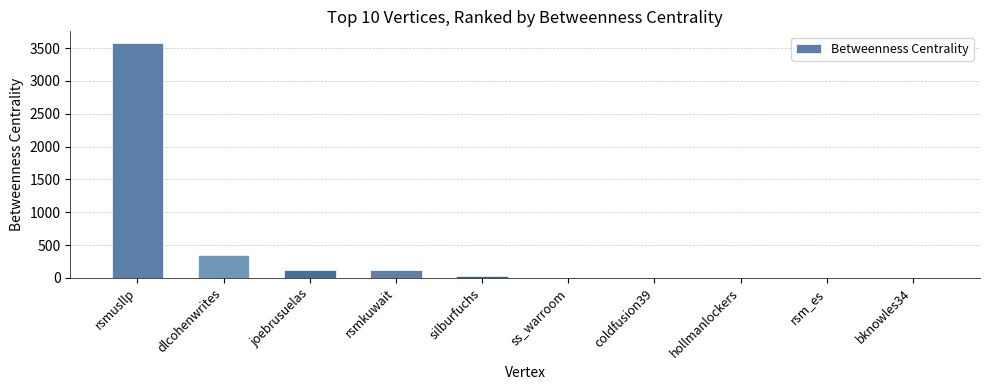

What is the sum of all values?

4213